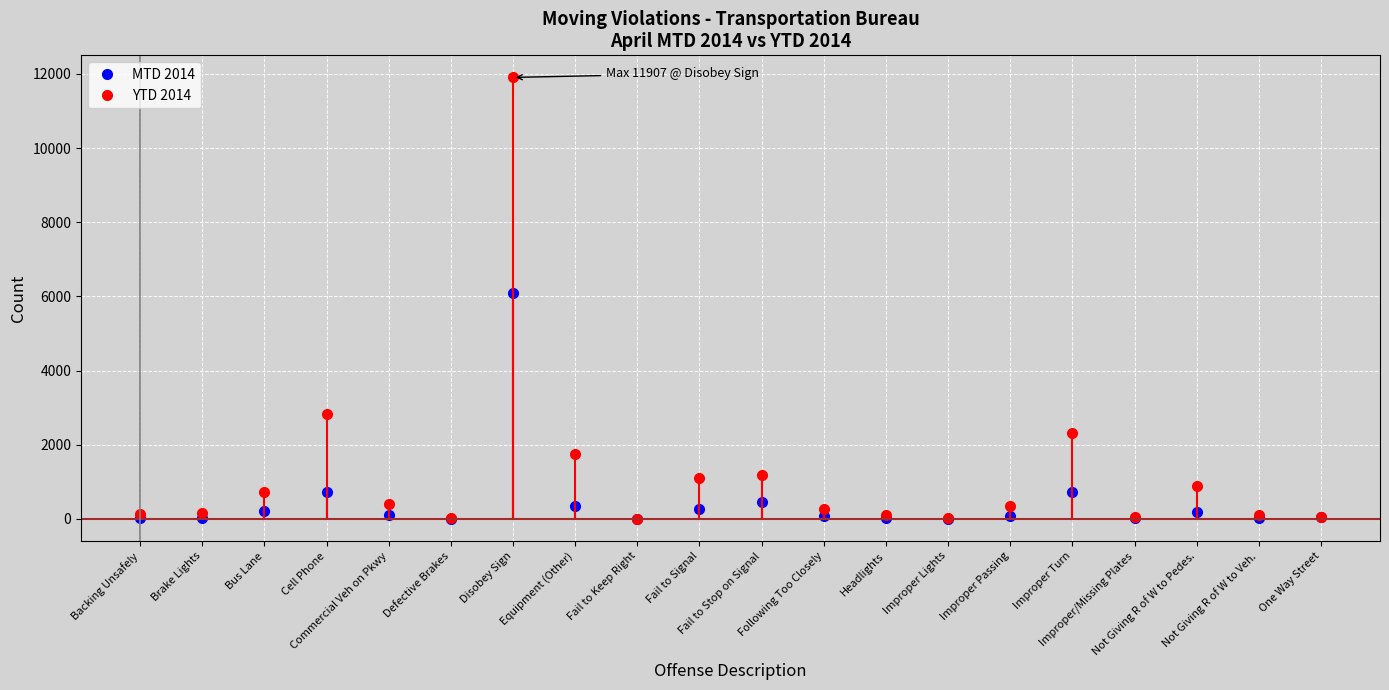

What is the spread (max minus min) of values at Headlights?

80